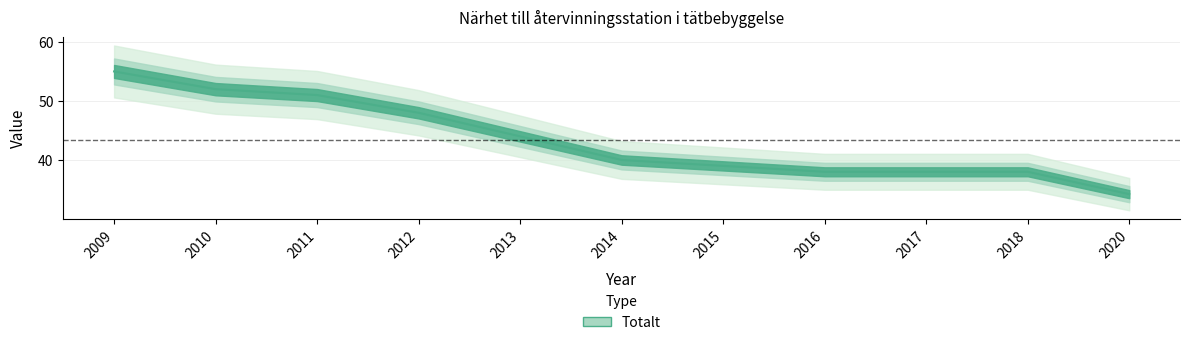

The chart shows a value of 57.1 at 2017. True or false?

False